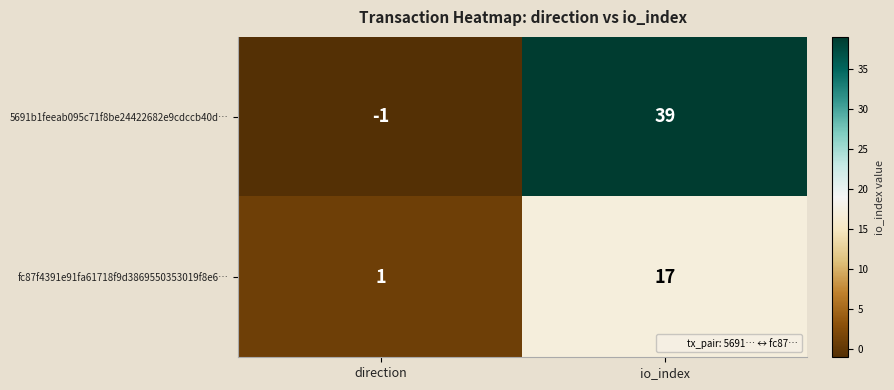

What is the greatest value displayed?

39